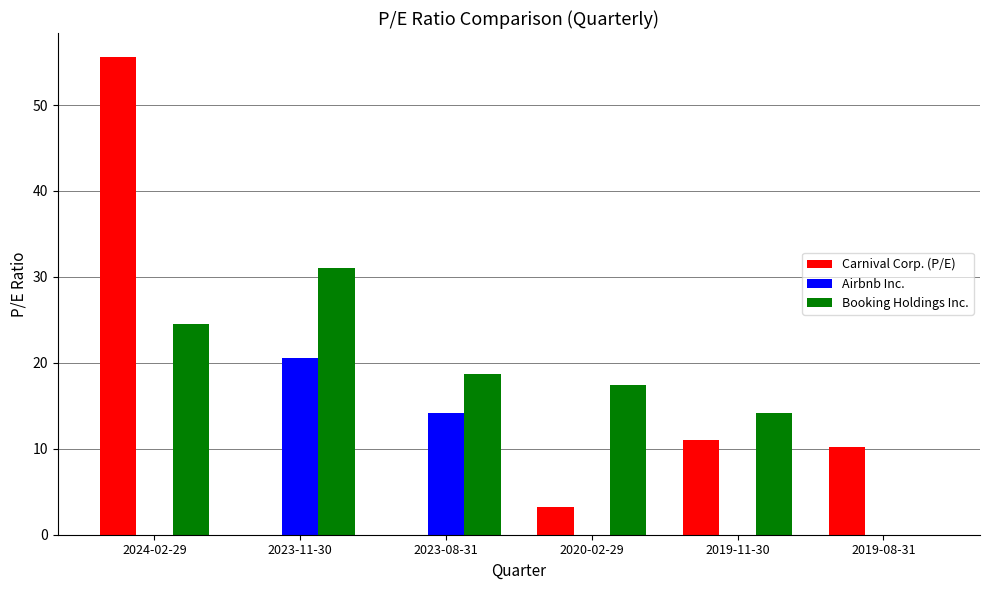

Between 2023-11-30 and 2019-08-31, which series saw the biggest shift?

Booking Holdings Inc.